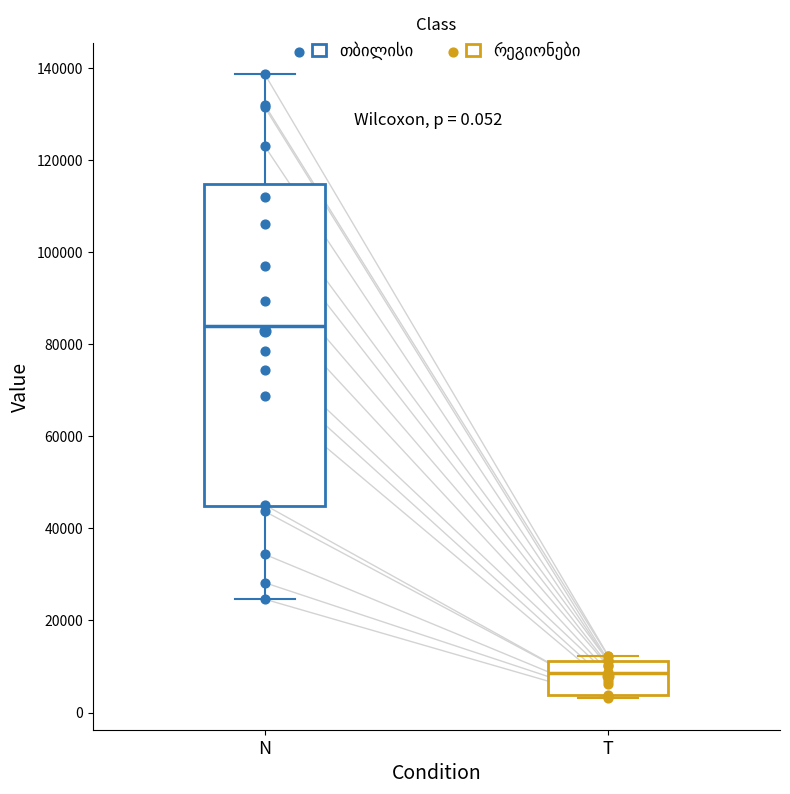

Comparing the boxes themselves (not the whiskers), which one is the tallest?

N